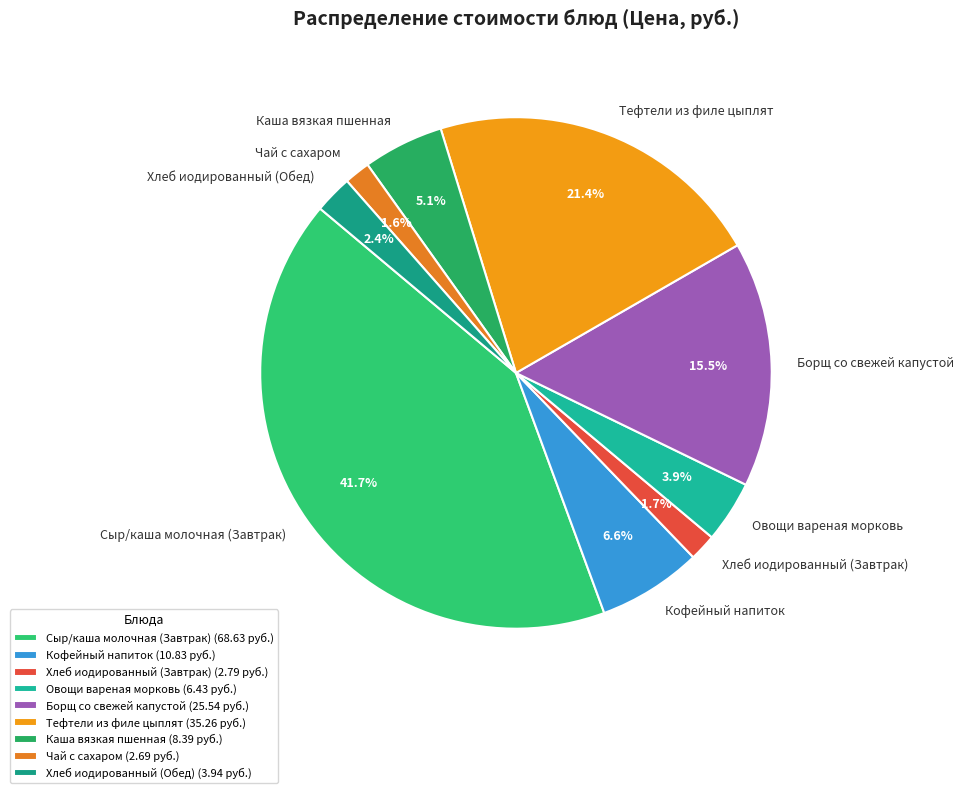

Is there any slice that represents more than half of the pie?

No